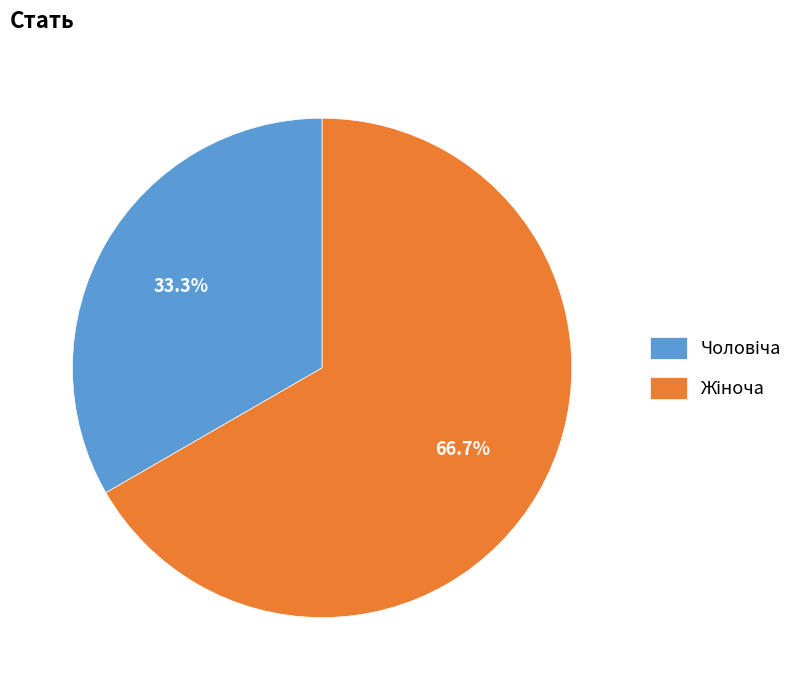

How many slices are in this pie chart?

2